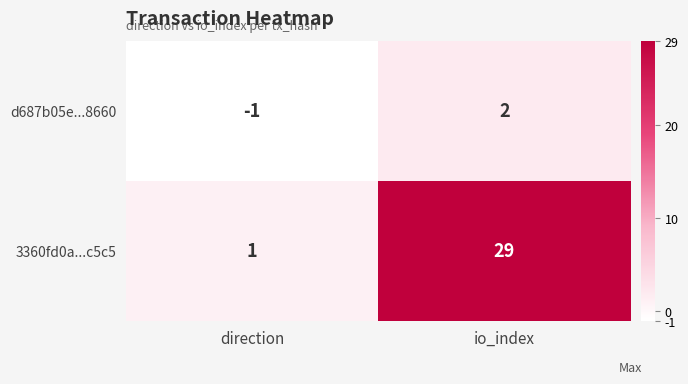

At which label is d687b05e...8660 closest to 0?

direction